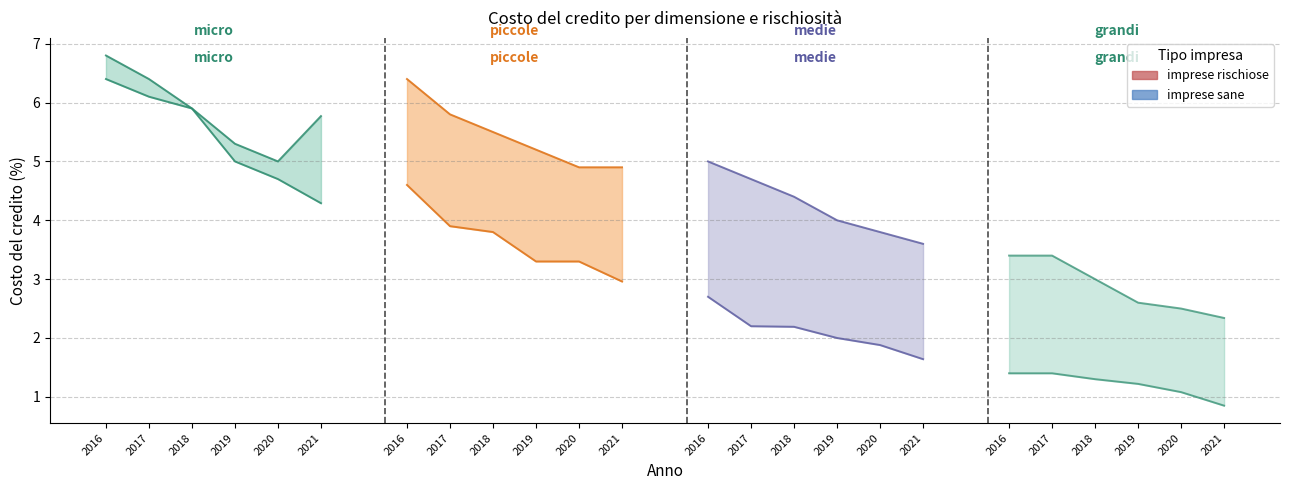

Which series has the largest total across all categories?

imprese rischiose